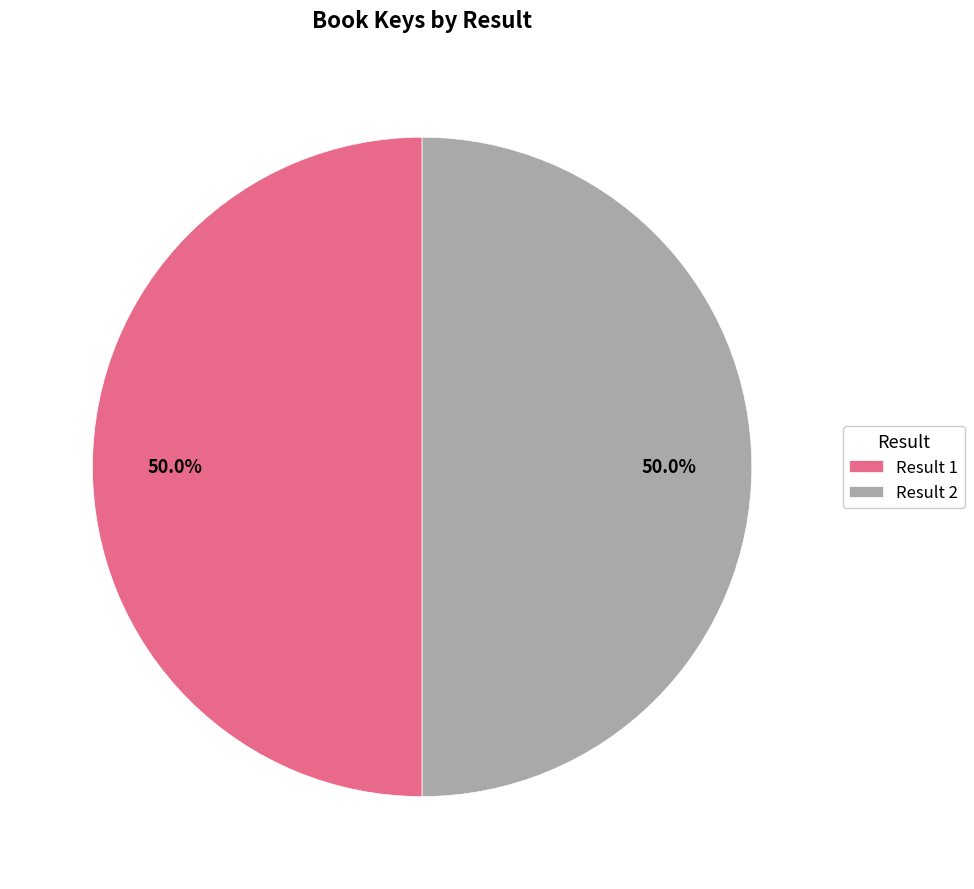

What is the ratio of the value at Result 2 to the value at Result 1?

1.0